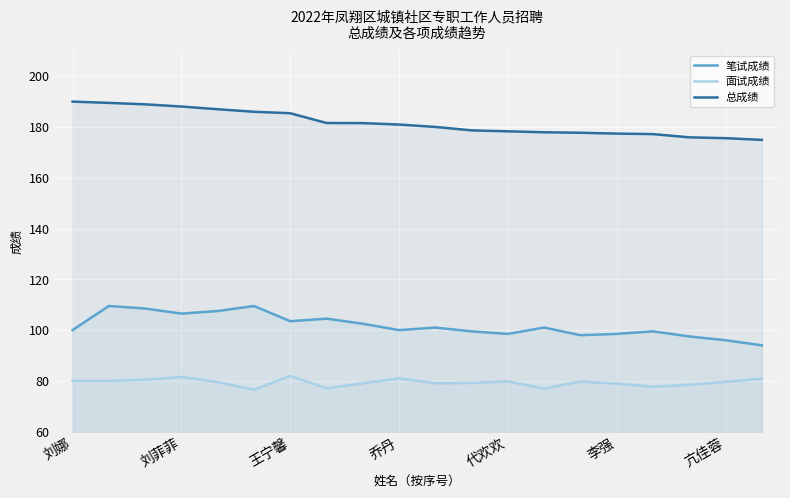

What is the minimum value shown in the chart?

76.5